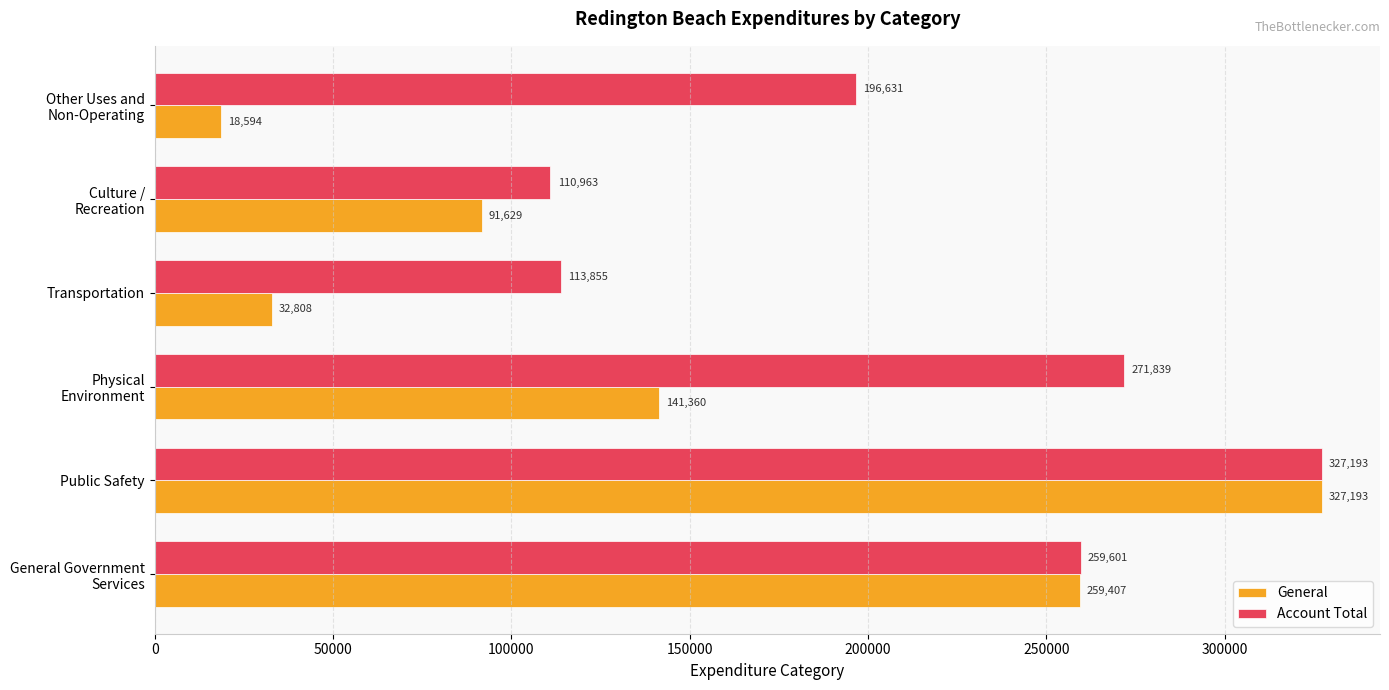

What is the total value across all series at Transportation?

146663